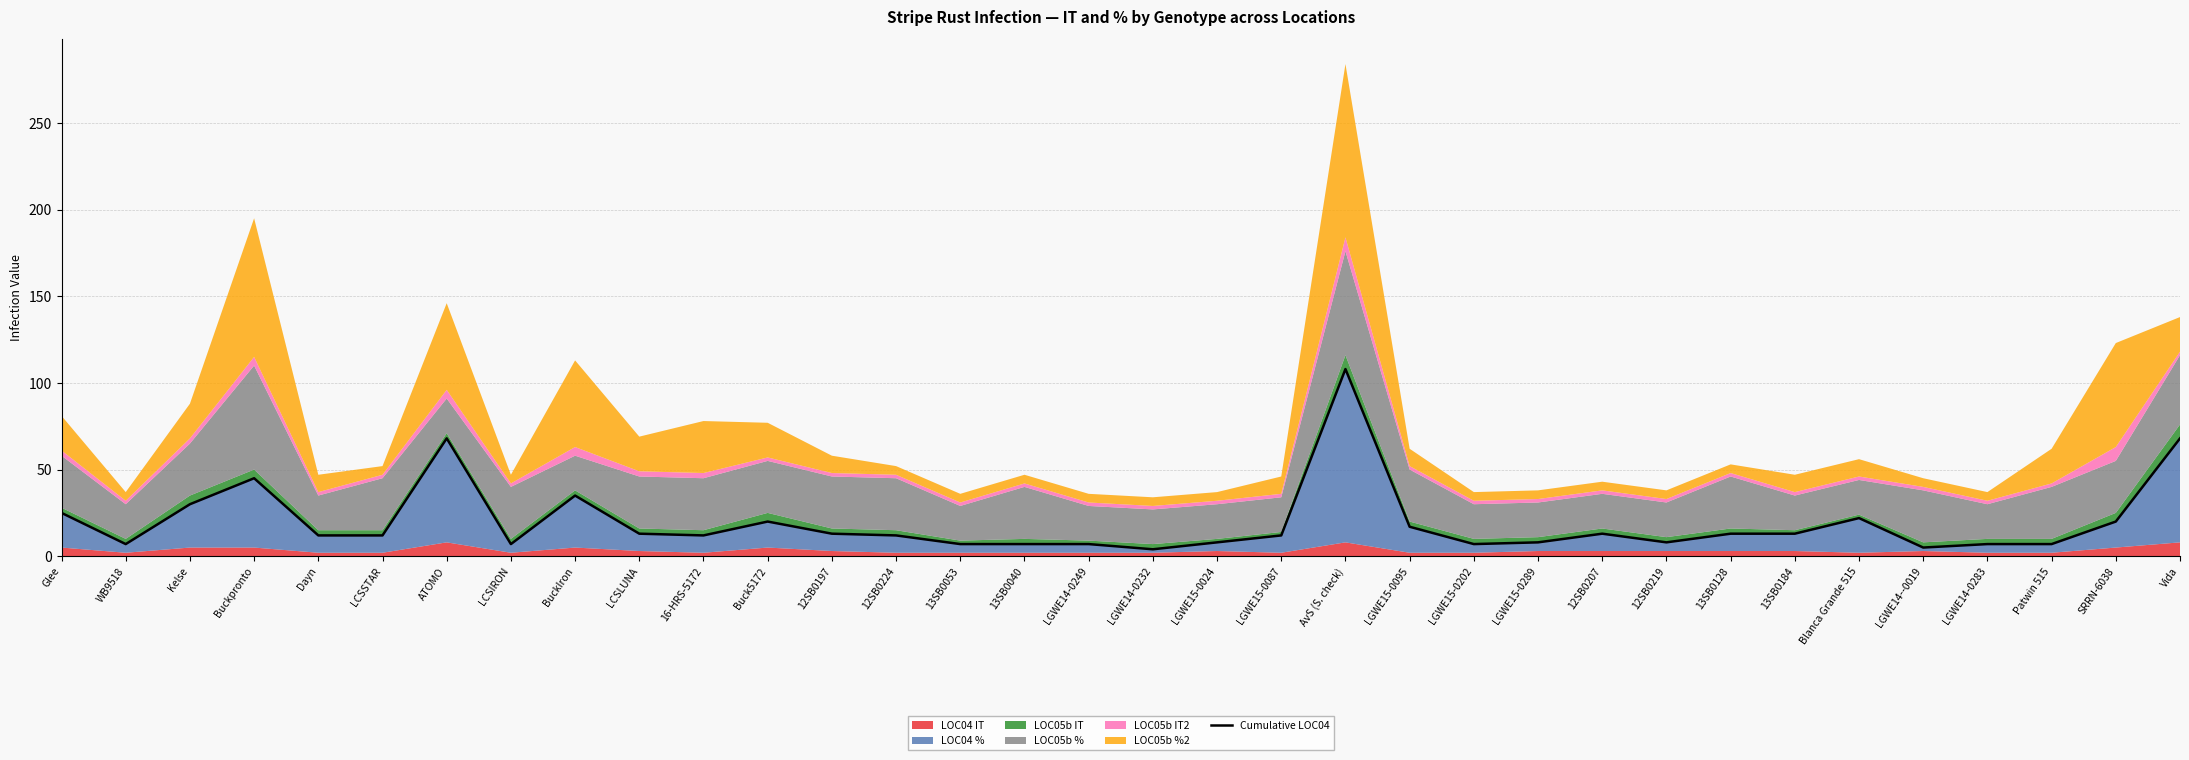

List the labels in order of value, smallest first.

LGWE14-0232, LGWE14--0019, WB9518, LCSIRON, 13SB0053, 13SB0040, LGWE14-0249, LGWE15-0202, LGWE14-0283, Patwin 515, LGWE15-0024, LGWE15-0289, 12SB0219, Dayn, LCSSTAR, 16-HRS-5172, 12SB0224, LGWE15-0087, LCSLUNA, 12SB0197, 12SB0207, 13SB0128, 13SB0184, LGWE15-0095, Buck5172, SRRN-6038, Blanca Grande 515, Glee, Kelse, BuckIron, Buckpronto, ATOMO, Vida, AvS (S. check)